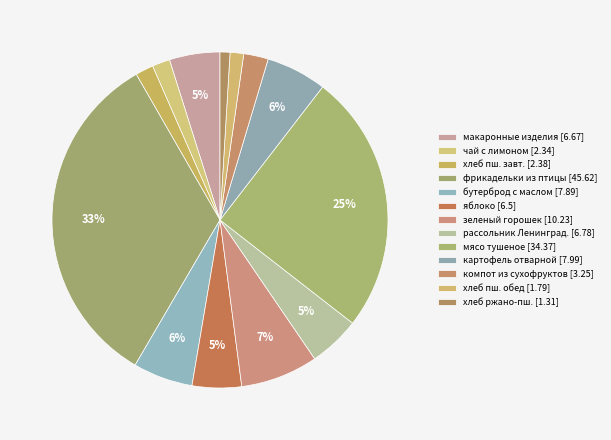

Rank the categories by value from lowest to highest.

хлеб ржано-пшеничный, хлеб пшеничный (обед), чай с лимоном, хлеб пшеничный (завтрак), компот из смеси сухофруктов, яблоко, макаронные изделия отварные, рассольник Ленинградский, бутерброд с маслом, картофель отварной с луком, зеленый горошек, мясо тушеное, фрикадельки из птицы